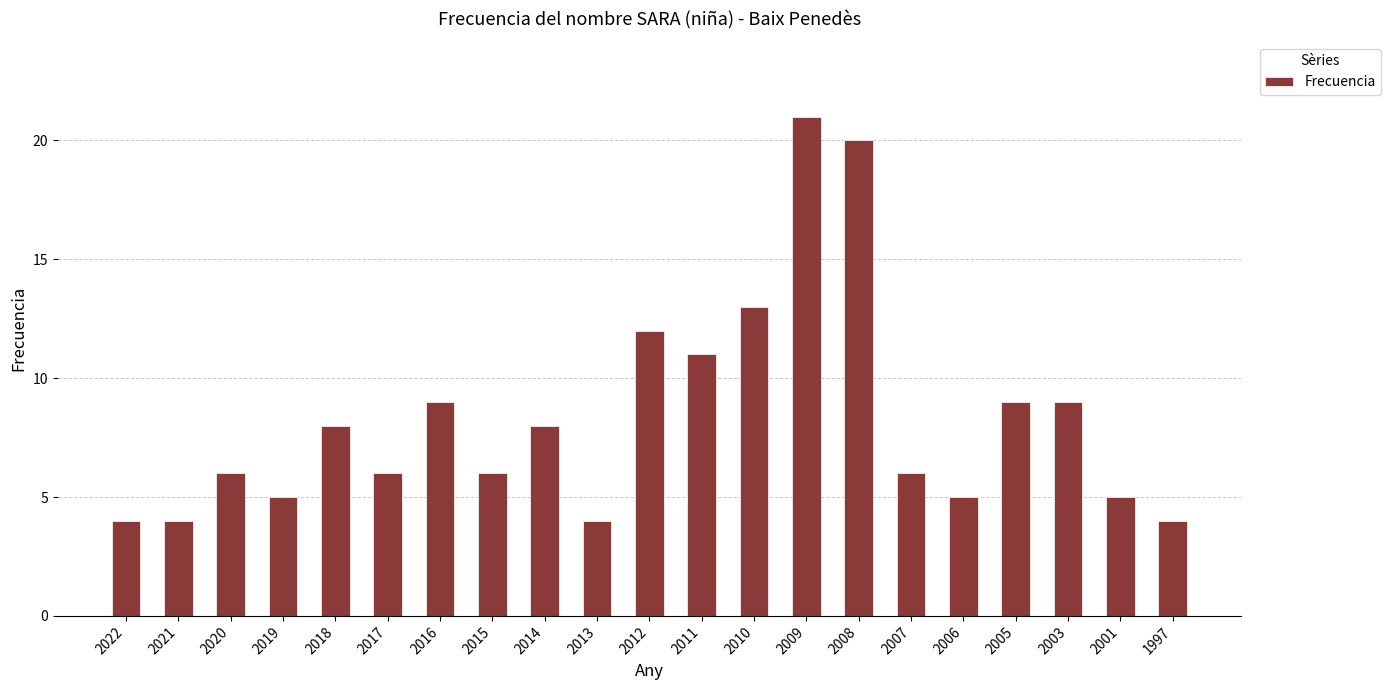

Which has a higher value, 2019 or 2011?

2011